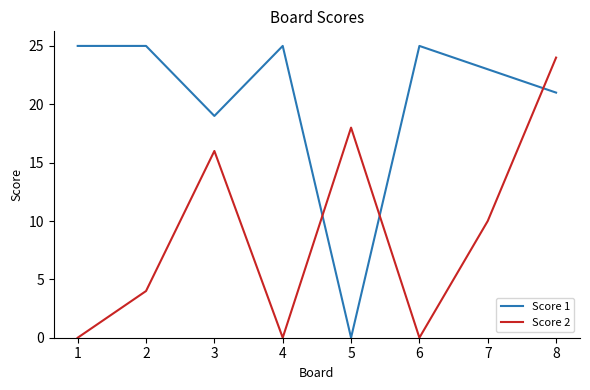

Which series has the largest total across all categories?

Score 1